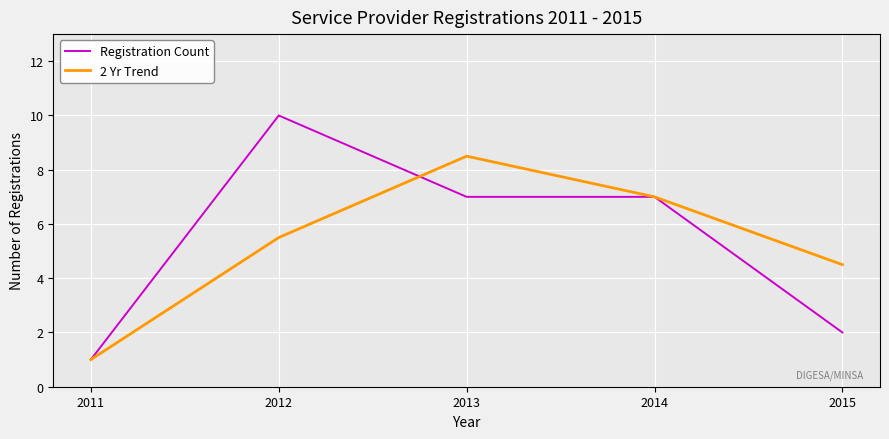

In 2 Yr Trend, how many points are higher than both neighbors (excluding endpoints)?

1